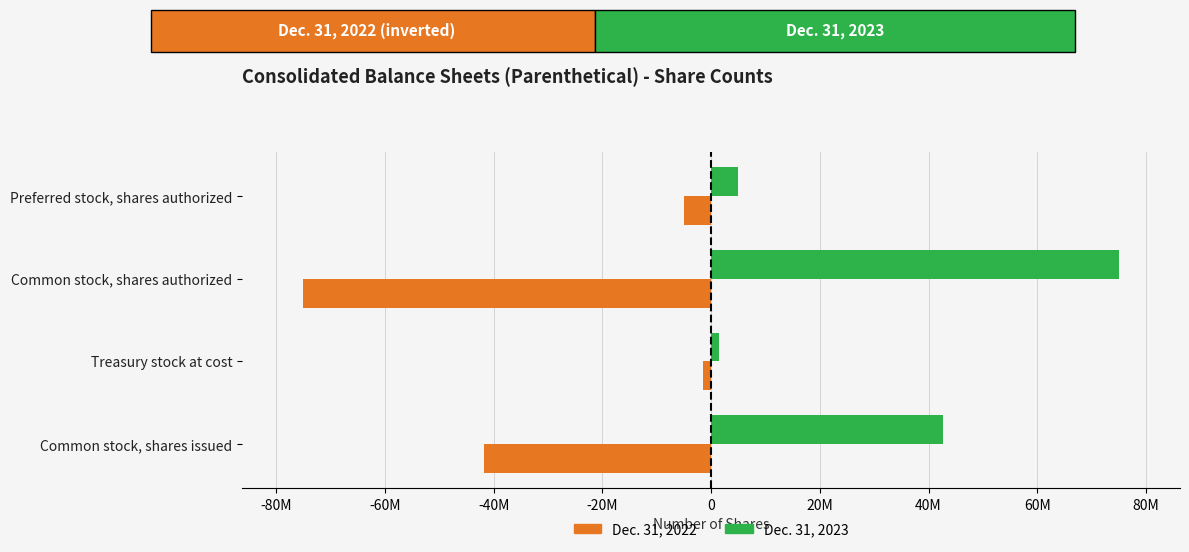

What are all the series names shown in the legend?

Dec. 31, 2022, Dec. 31, 2023